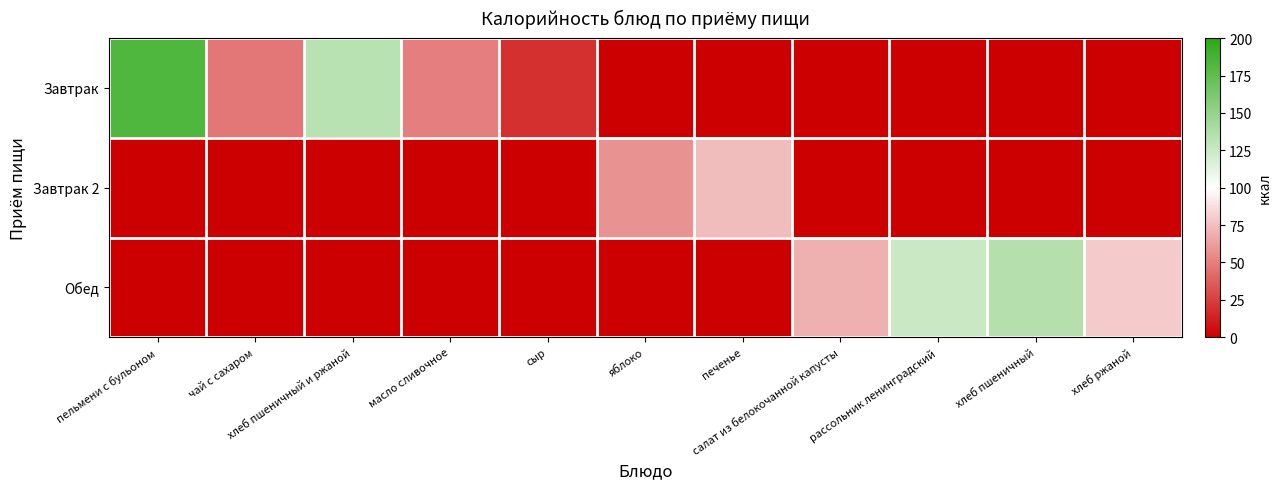

Which series has the largest total across all categories?

Завтрак